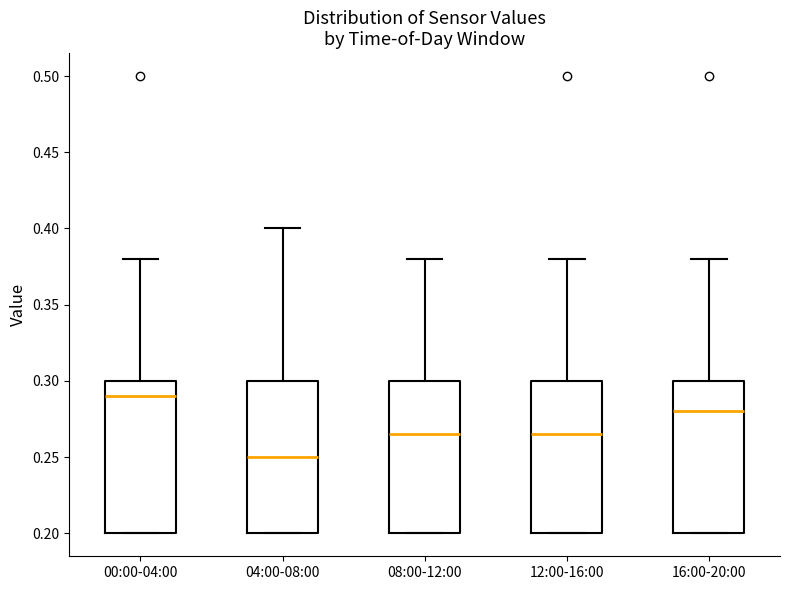

Where is the upper edge of the box for 00:00-04:00 on the y-axis? The values are not printed on the chart, so give them approximately, as read against the axis.

0.300